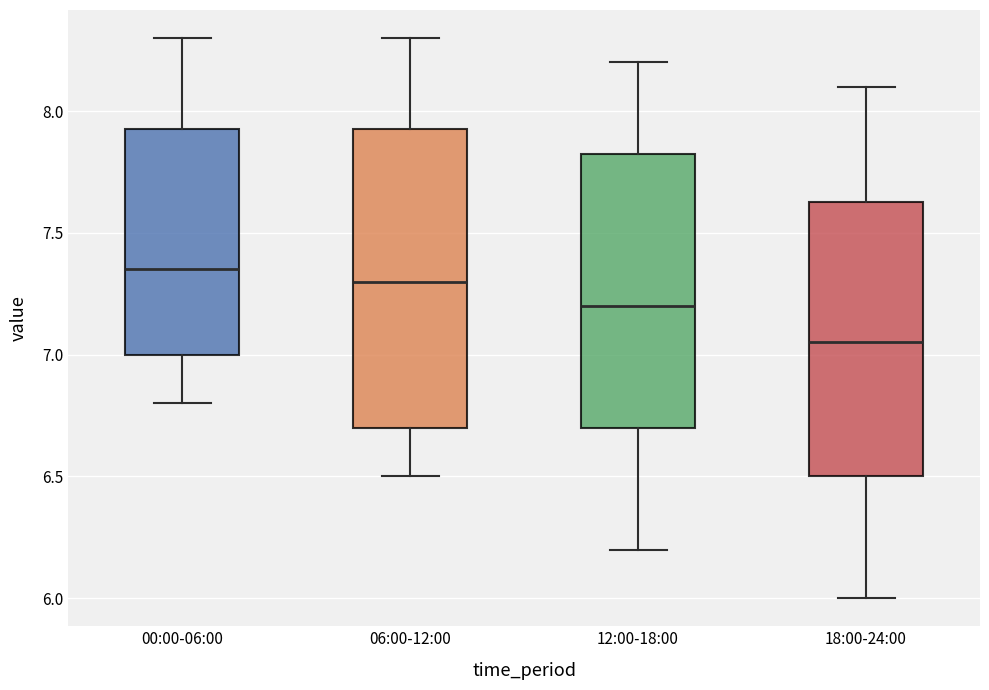

Where is the lower edge of the box for 06:00-12:00 on the y-axis? The values are not printed on the chart, so give them approximately, as read against the axis.

6.70